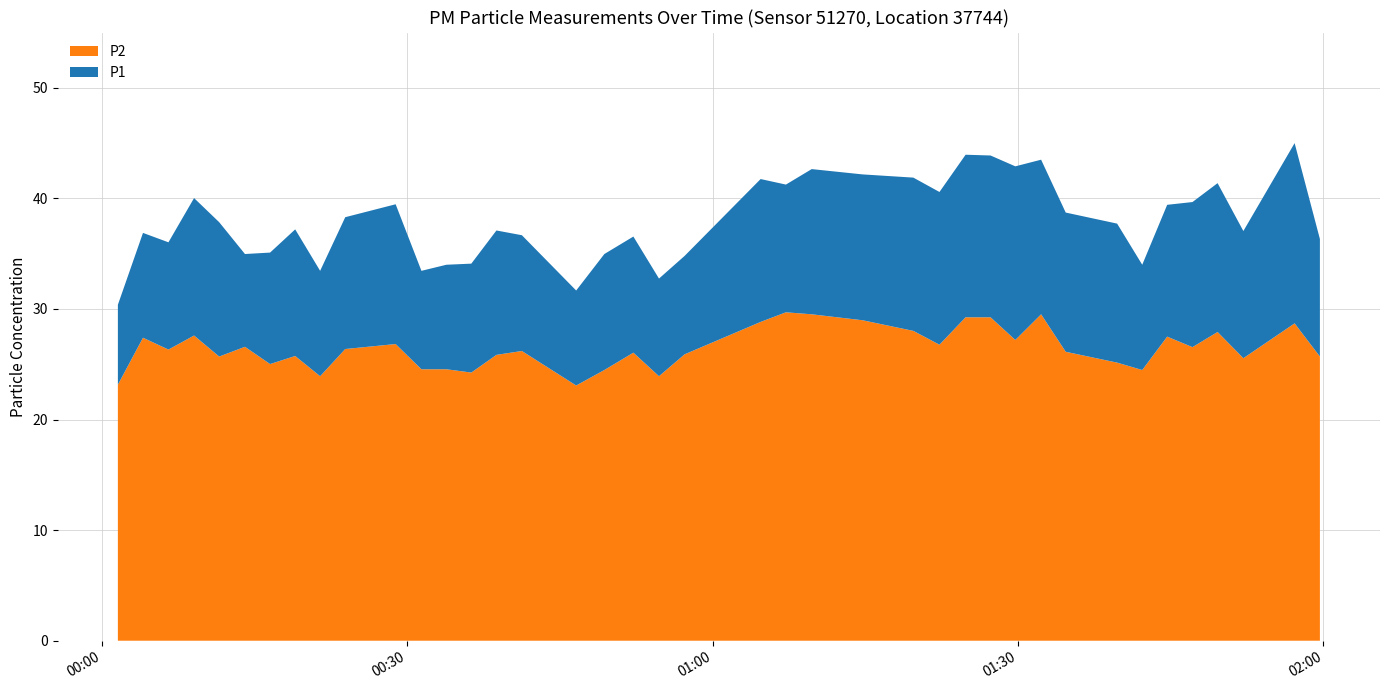

Reading right to left, list all the values displayed in this chart.

P1: 36.3	45.0	37.0	41.4	39.7	39.4	34.0	37.7	38.7	43.5	42.9	43.9	44.0	40.6	41.9	42.2	42.6	41.2	41.8	34.8	32.8	36.5	35.0	31.7	36.7	37.1	34.1	34.0	33.5	39.5	38.3	33.5	37.2	35.1	35.0	37.9	40.0	36.0	36.9	30.4
P2: 25.7	28.7	25.6	27.9	26.6	27.5	24.5	25.1	26.1	29.5	27.2	29.2	29.2	26.8	28.0	29.0	29.5	29.7	28.8	25.9	23.9	26.1	24.5	23.1	26.2	25.9	24.2	24.6	24.6	26.8	26.4	23.9	25.8	25.0	26.6	25.7	27.6	26.3	27.4	23.1